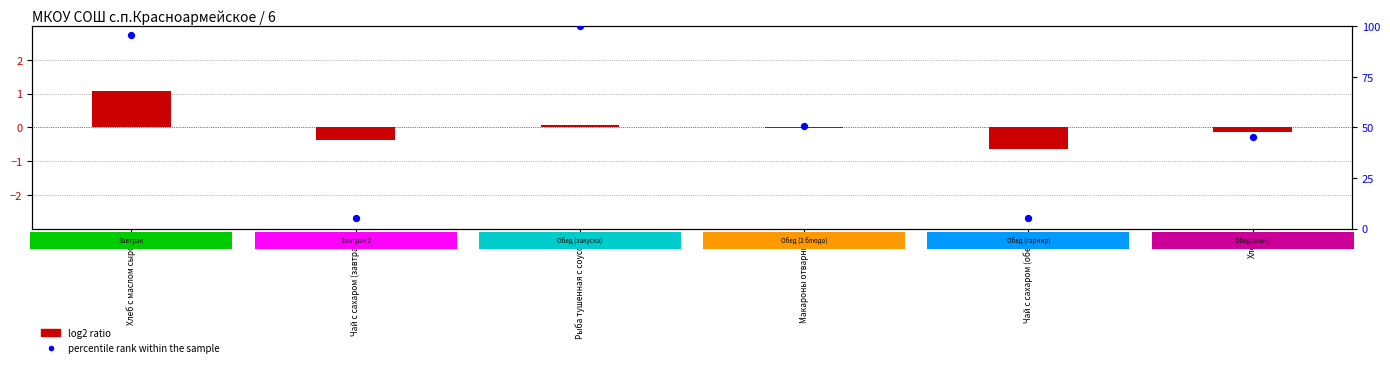

Which series has the largest total across all categories?

percentile rank within the sample